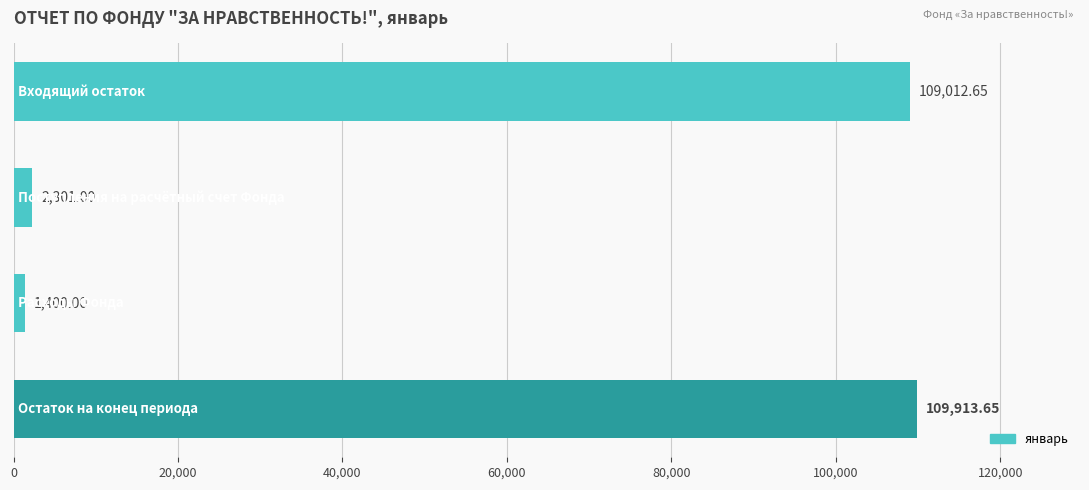

What is the average value?

55656.8